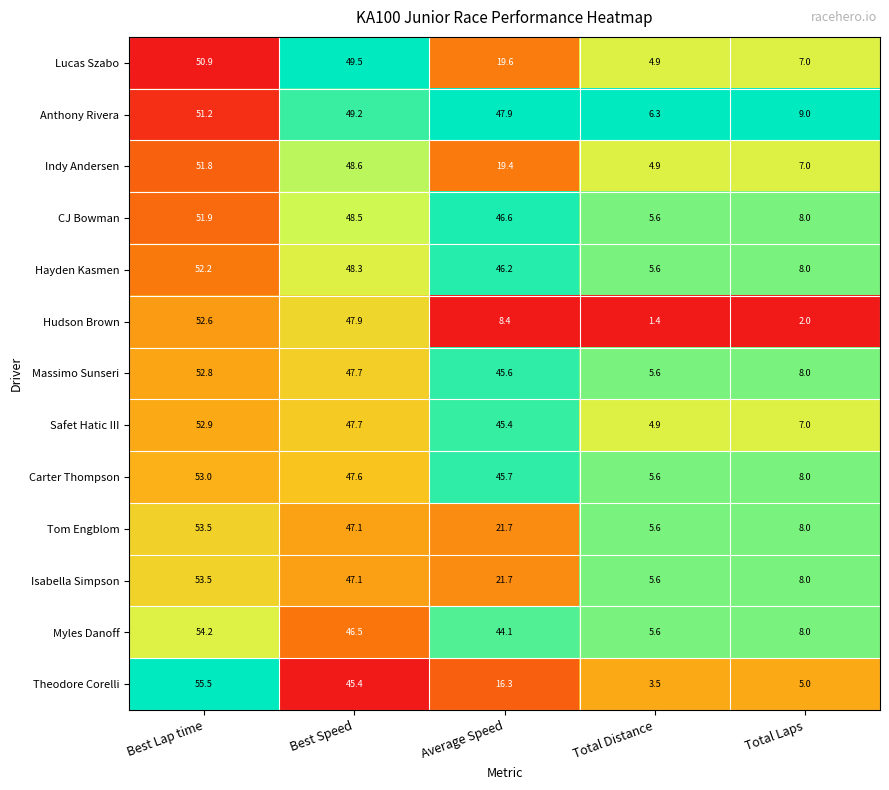

The value of Anthony Rivera at Total Laps is 9.0. True or false?

True